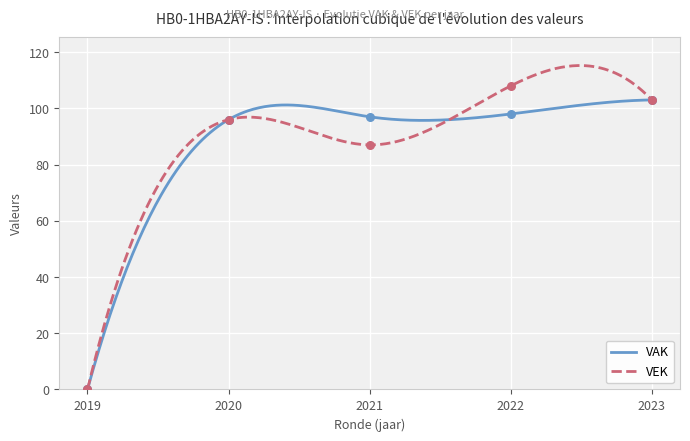

What are all the series names shown in the legend?

VAK, VEK